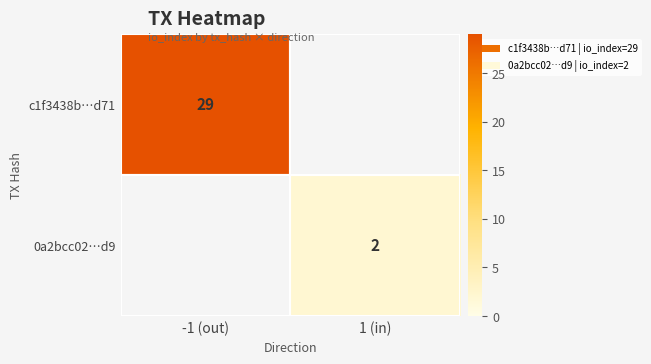

The value of c1f3438b…d71 at -1 (out) is 6. True or false?

False